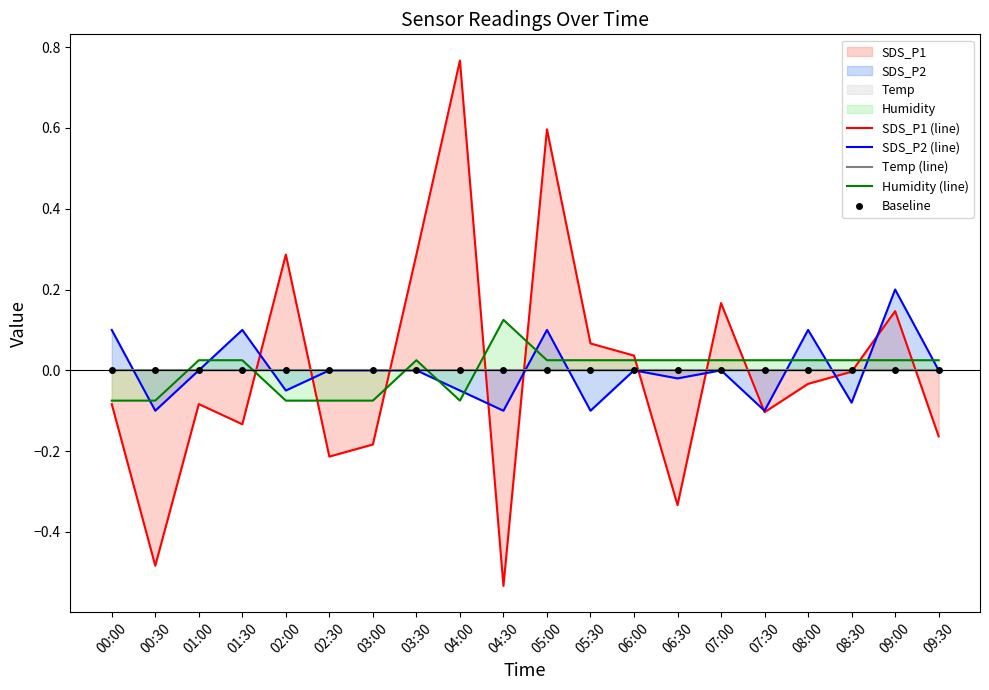

Is it true that Temp (line) equals -0.0 at 09:30?

False